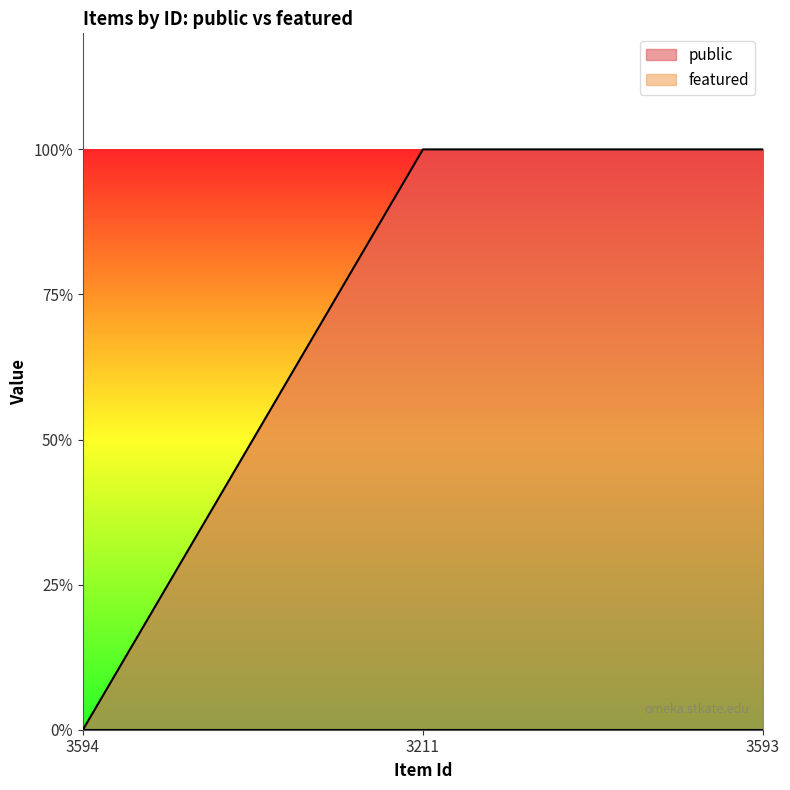

Where is the data nearest to the value 0?

3594